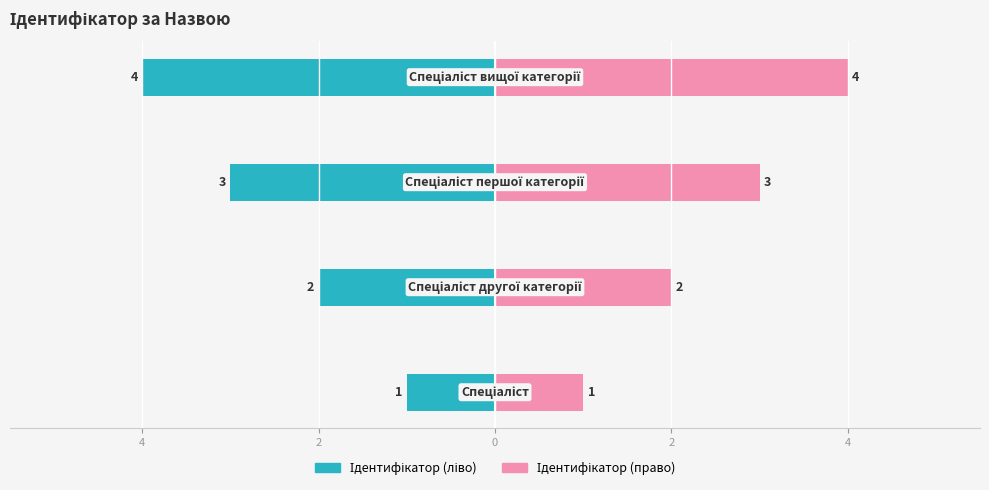

Which series changed the most between 4 and 2?

Ідентифікатор (ліво)